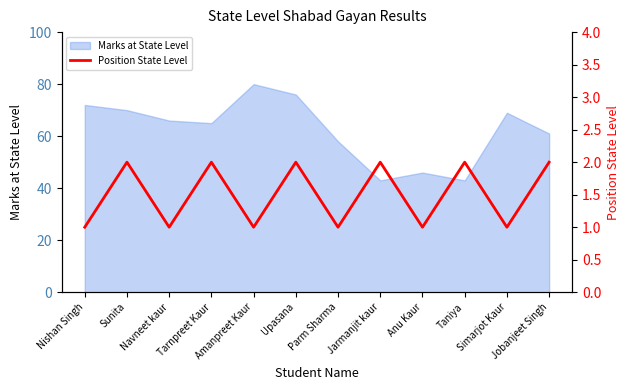

At which label is the value closest to 1?

Nishan Singh